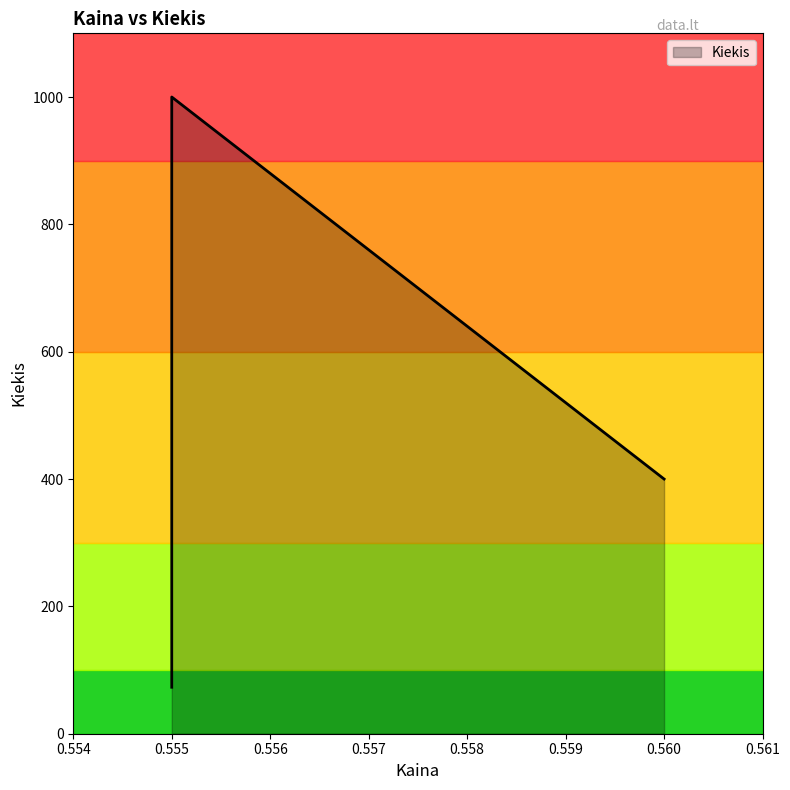

True or false: there are more than 2 points higher than both neighbors.

False